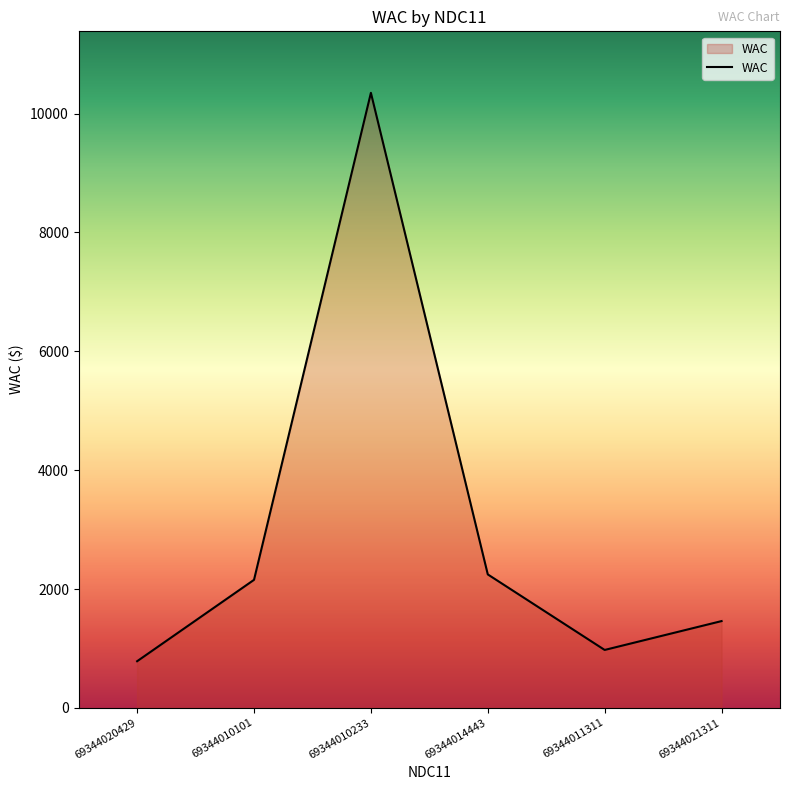

What is the sum of the values at 69344021311 and 69344010233?

11810.5